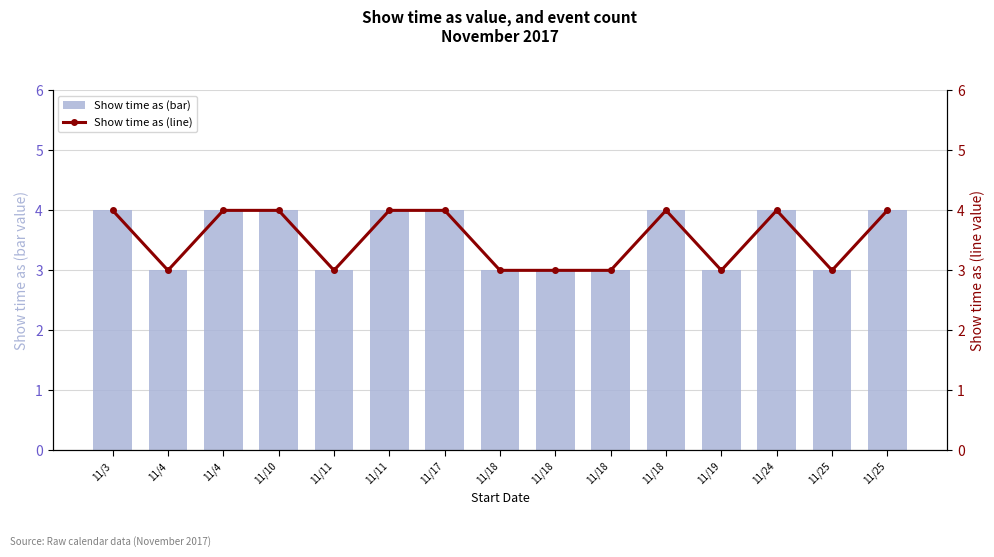

What is the minimum value for Show time as (bar)?

3